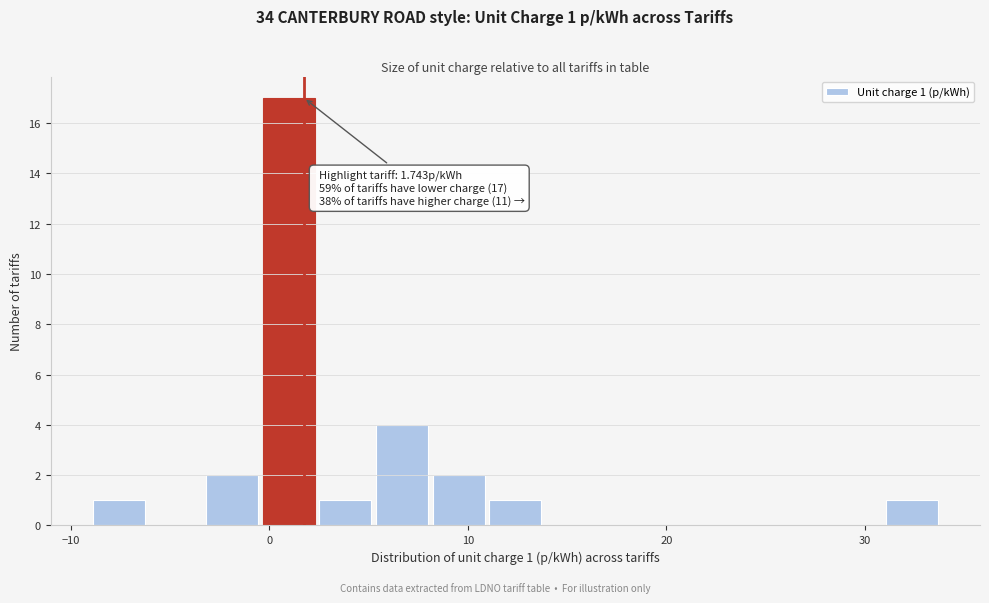

Read against the x-axis, roughly where is the centre of the tallest bar?

1